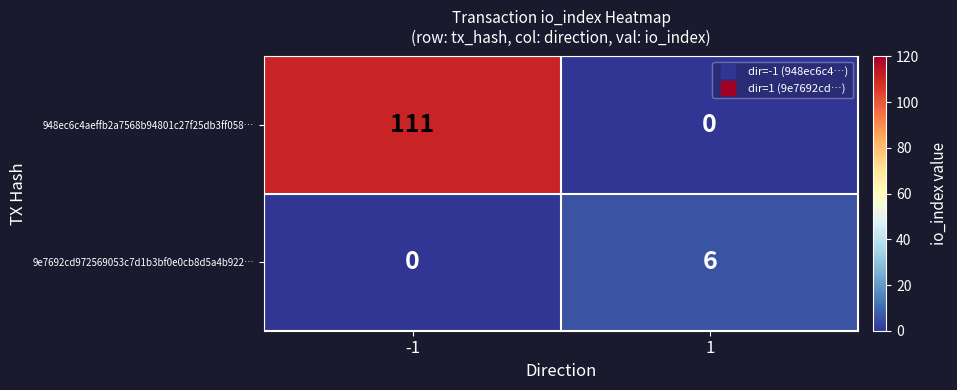

What is the highest value of the 948ec6c4aeffb2a7568b94801c27f25db3ff058… series?

111